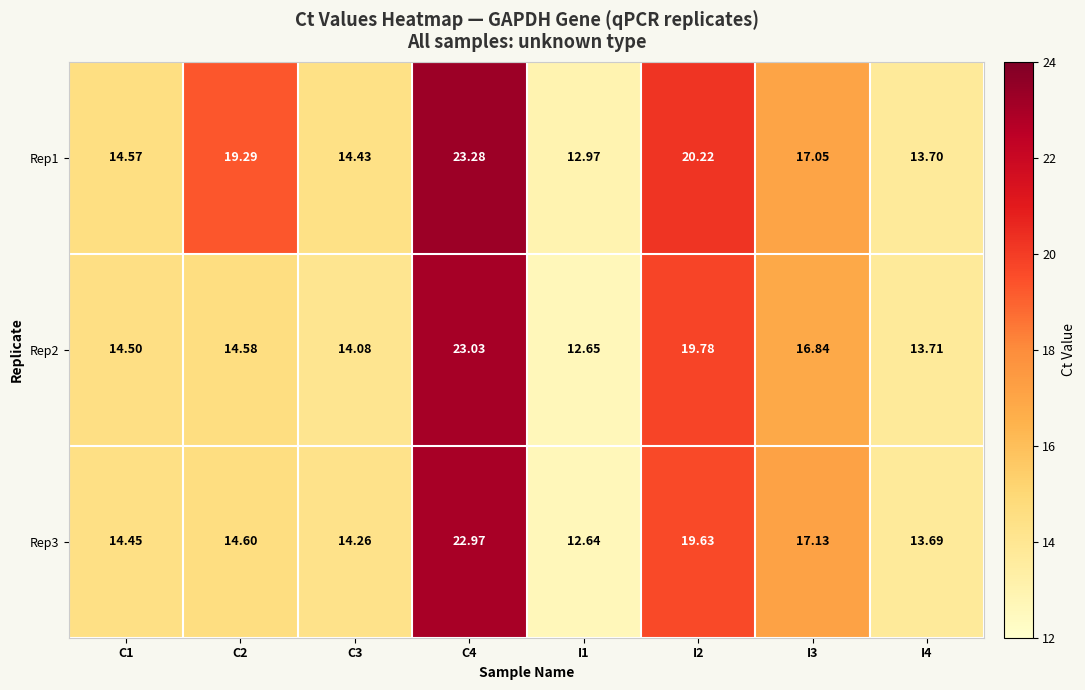

Reading left to right, list all the values displayed in this chart.

Rep1: C1=14.6	C2=19.3	C3=14.4	C4=23.3	I1=13.0	I2=20.2	I3=17.1	I4=13.7
Rep2: C1=14.5	C2=14.6	C3=14.1	C4=23.0	I1=12.7	I2=19.8	I3=16.8	I4=13.7
Rep3: C1=14.4	C2=14.6	C3=14.3	C4=23.0	I1=12.6	I2=19.6	I3=17.1	I4=13.7